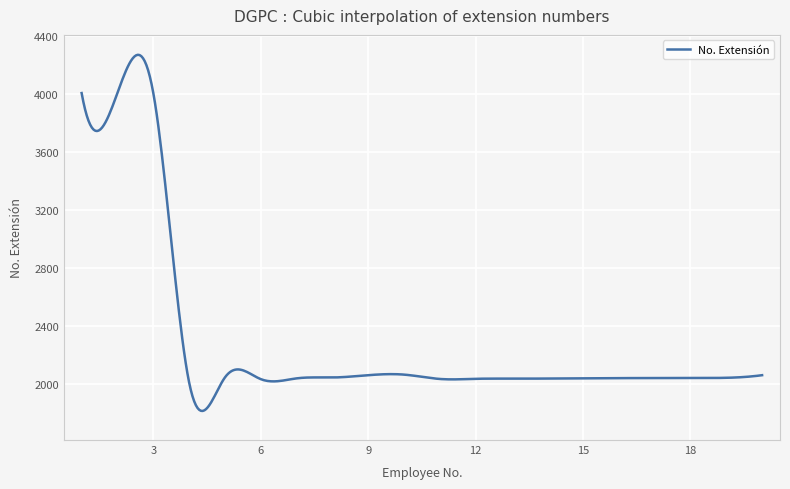

What is the minimum value shown in the chart?

1811.5